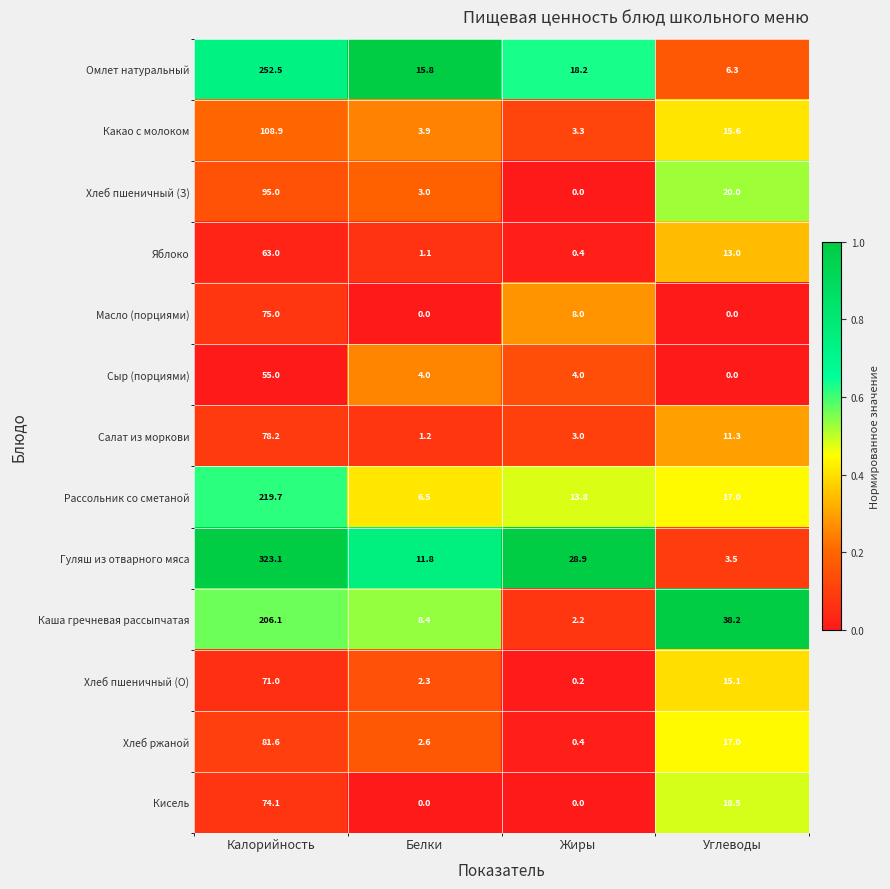

What value does the Салат из моркови series have at Белки?

1.2